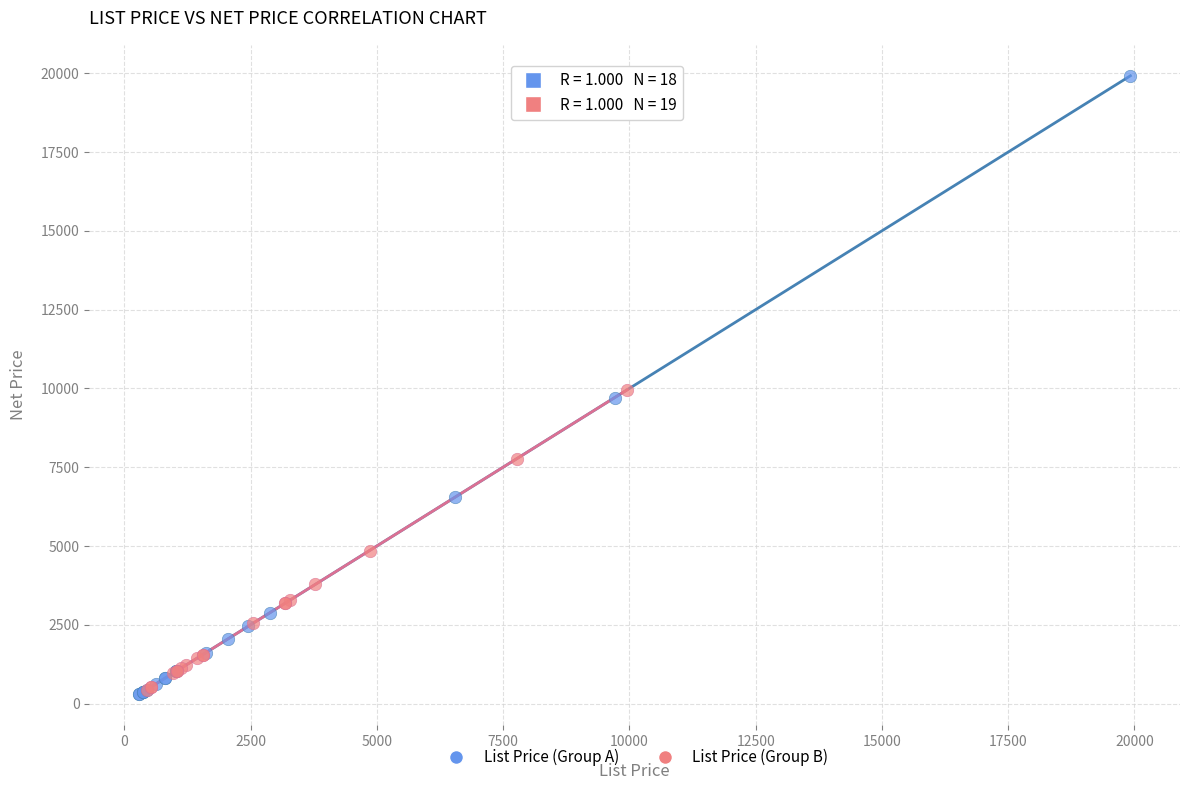

Which series has the widest spread of Y values?

List Price (Group A)